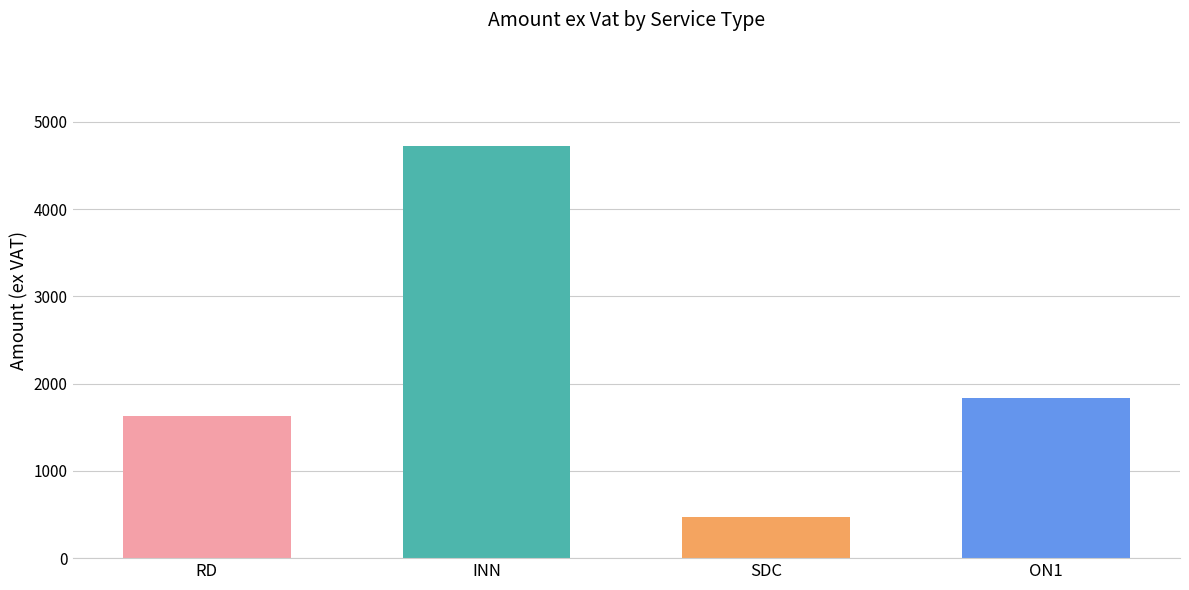

At which category does the chart reach its minimum across all series?

SDC